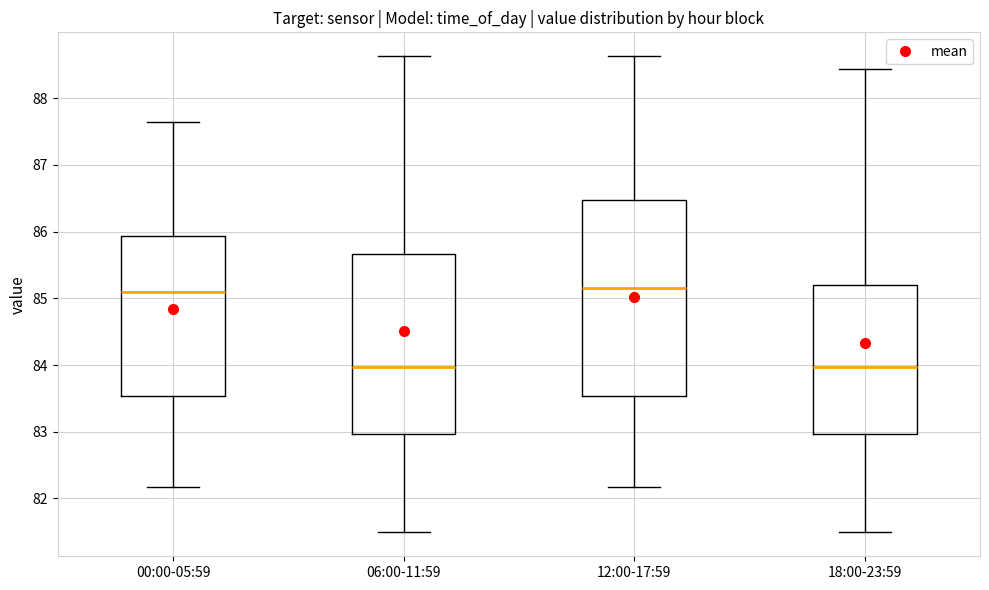

Reading left to right, read every box against the y-axis: the position of its median line, the range the box covers, and the ends of its whiskers. The values are not printed on the chart, so give them approximately, as read against the axis.

00:00-05:59: median 85.1, box 83.5 to 85.9, whiskers 82.2 to 87.7
06:00-11:59: median 84.0, box 83.0 to 85.7, whiskers 81.5 to 88.6
12:00-17:59: median 85.2, box 83.5 to 86.5, whiskers 82.2 to 88.6
18:00-23:59: median 84.0, box 83.0 to 85.2, whiskers 81.5 to 88.4